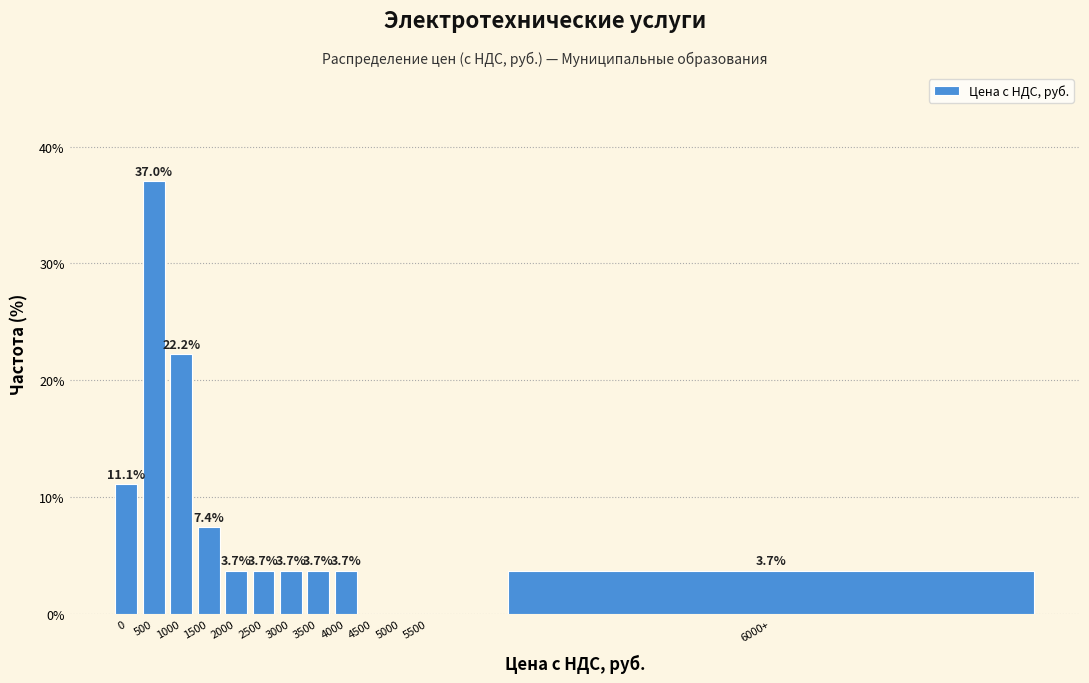

Reading left to right, transcribe all the data shown in this chart.

0=11.1	500=37.0	1000=22.2	1500=7.4	2000=3.7	2500=3.7	3000=3.7	3500=3.7	4000=3.7	4500=0.0	5000=0.0	5500=0.0	6000+=3.7